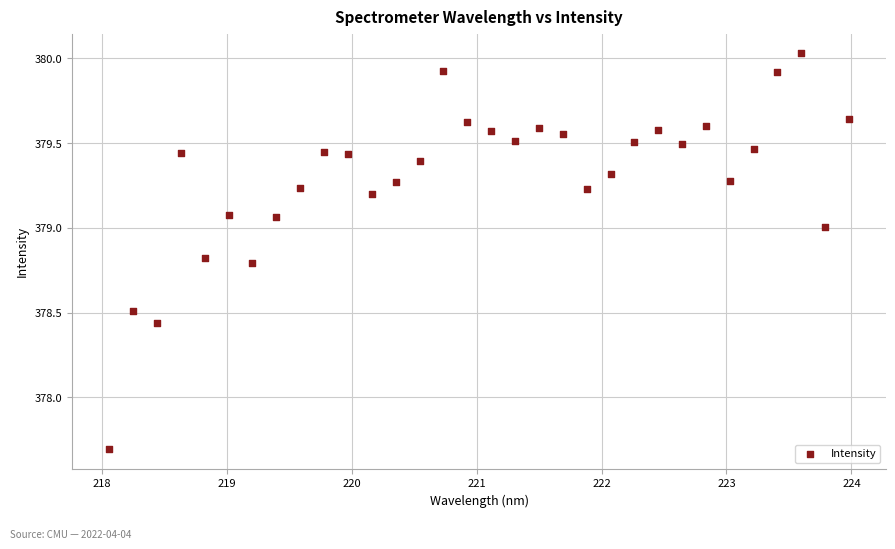

What Y value in the scatter plot is closest to 378?

377.7